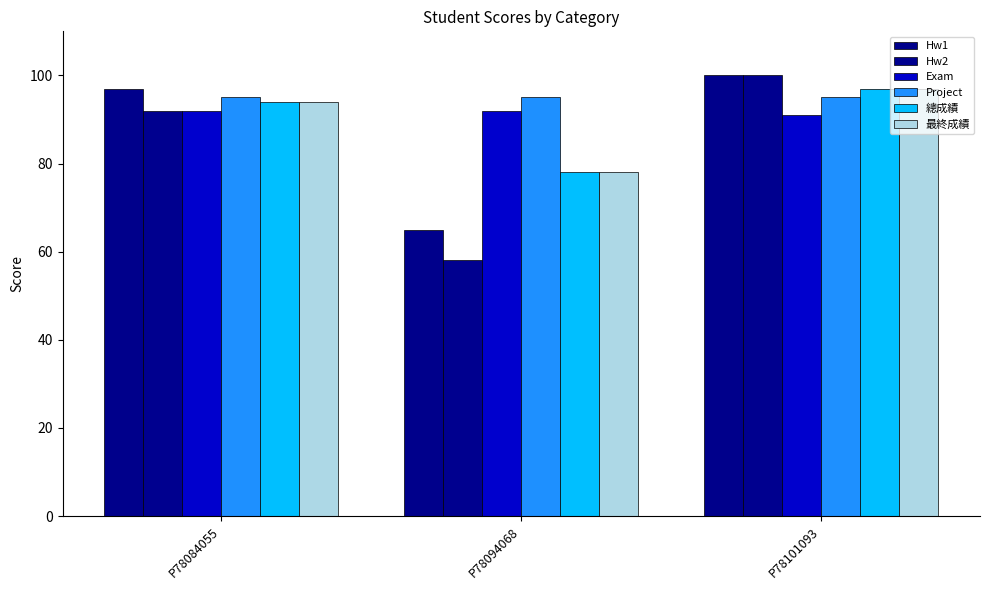

At how many categories does at least one series exceed 97?

1